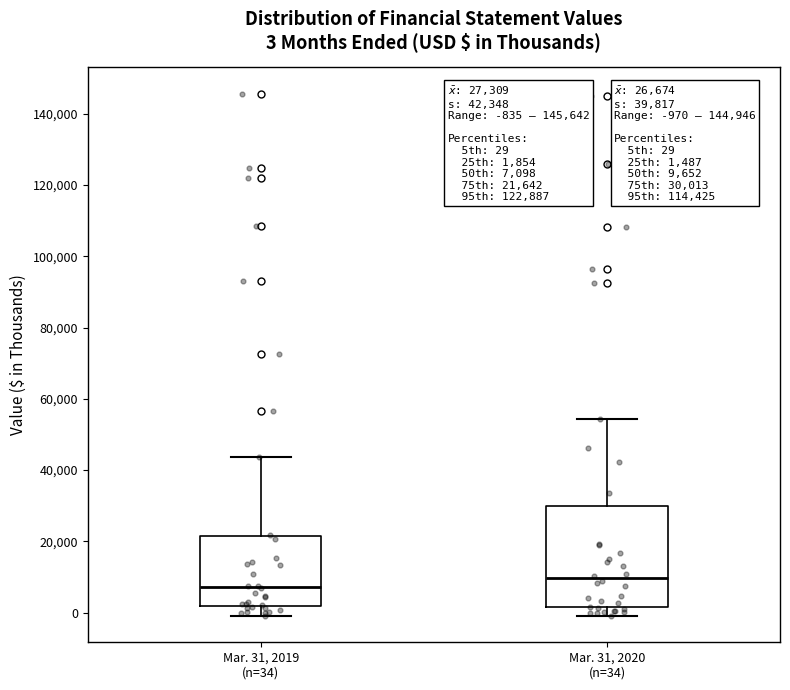

Which box has the highest median line?

Mar. 31, 2020 (n=34)